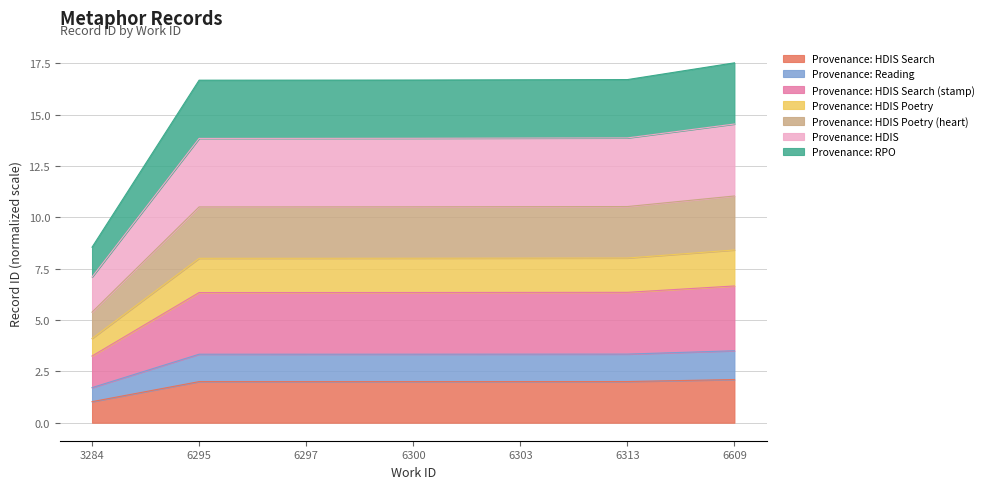

Is it true that the value at 6297 is 1.0?

False